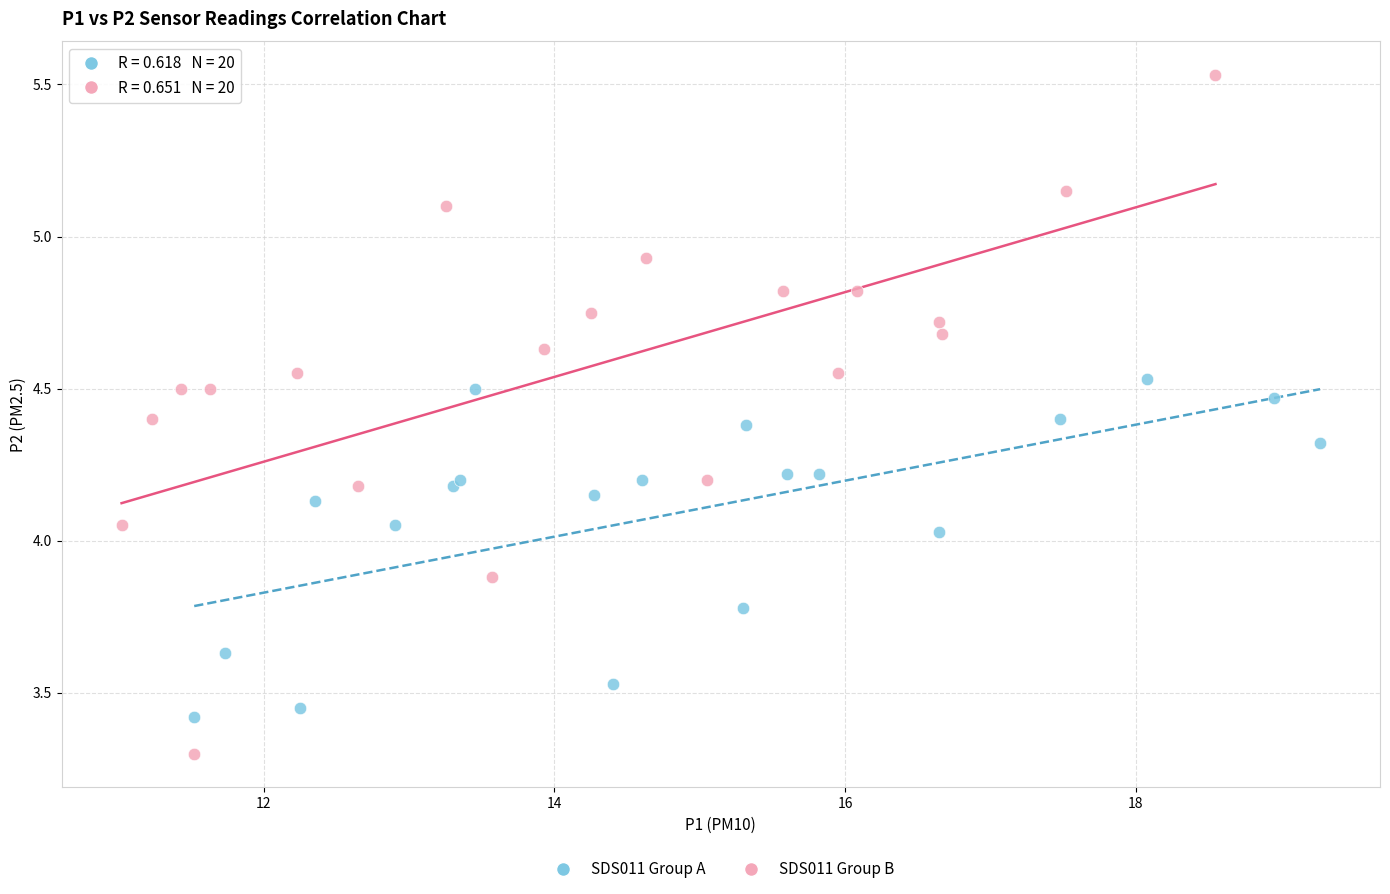

Which series has the largest Y range (max minus min)?

SDS011 Group B